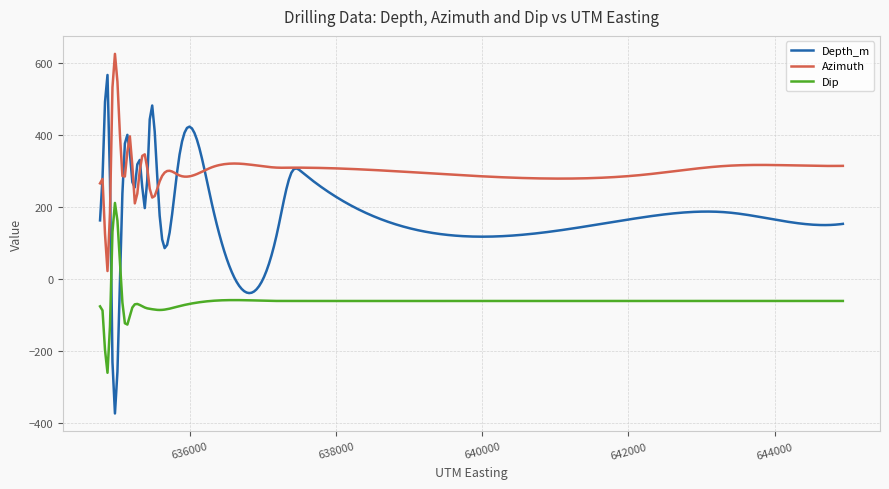

True or false: Depth_m has more than 1 points higher than both neighbors.

True